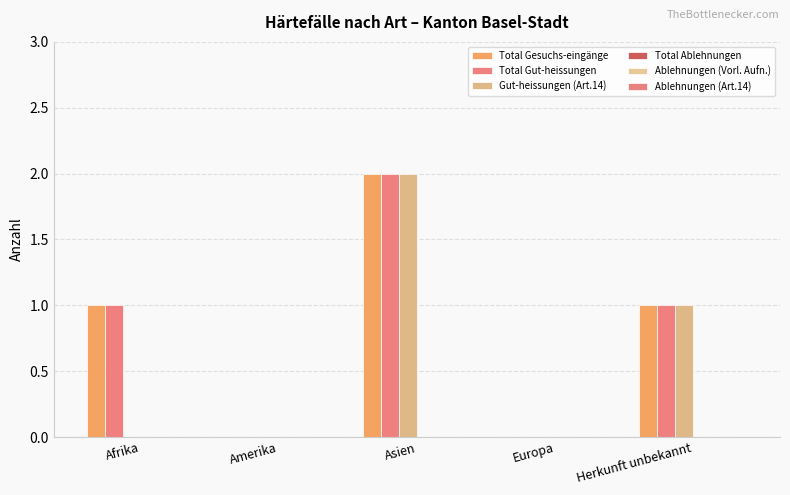

What is the difference between the second highest and minimum values in the Gut-heissungen (Art.14) series?

1